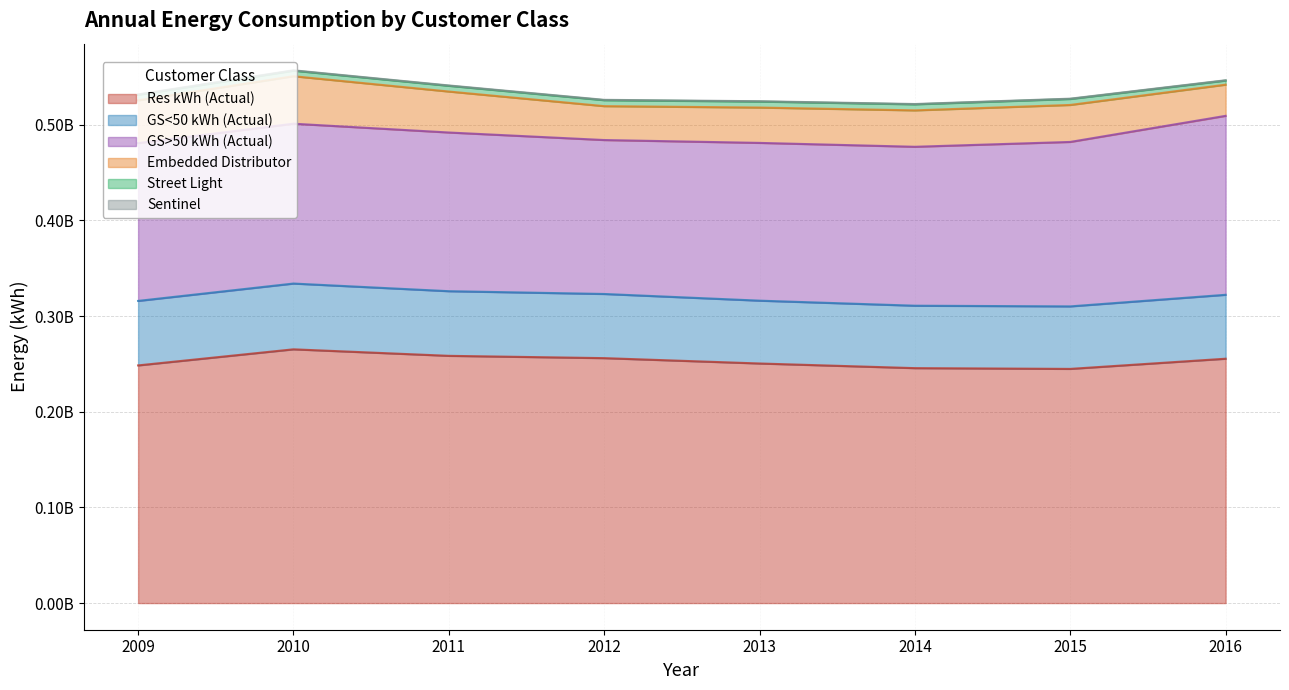

Which has a higher value, 2014 or 2012?

2012